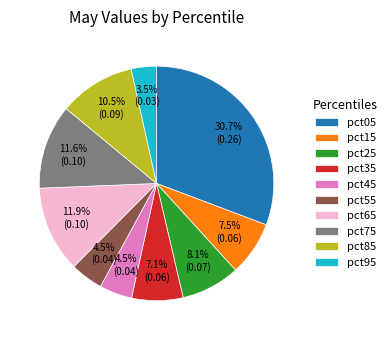

To the nearest percent, what is the difference between the pct05 and pct95 slice percentages?

27%